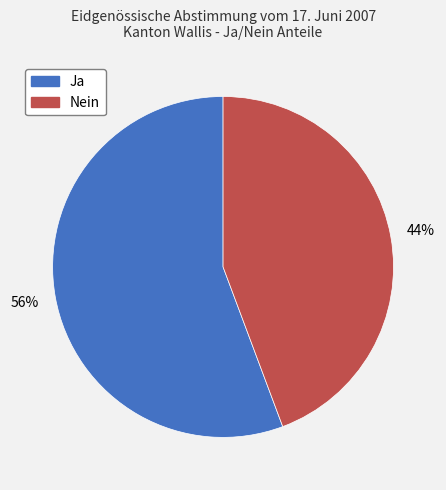

Is Ja the majority of the pie?

Yes